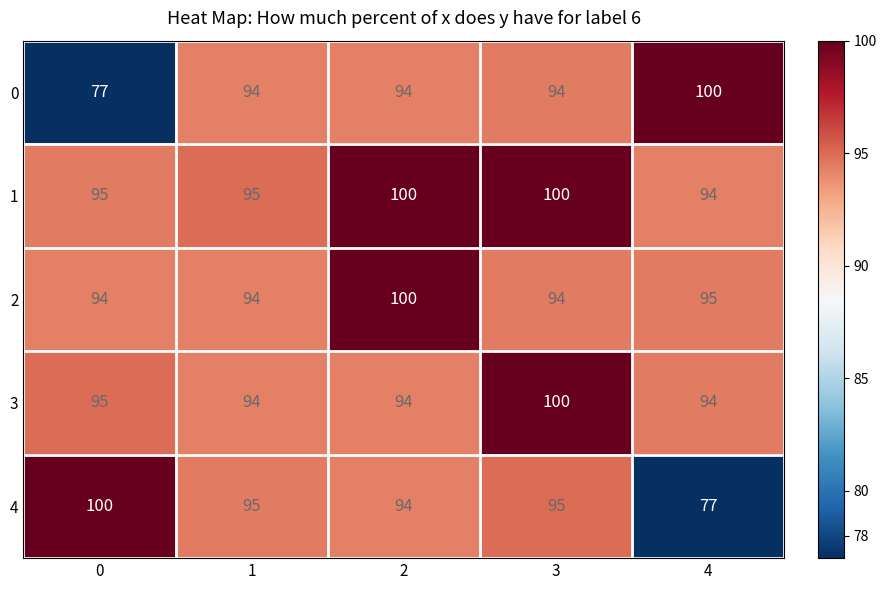

How many categories are shown in the chart?

5